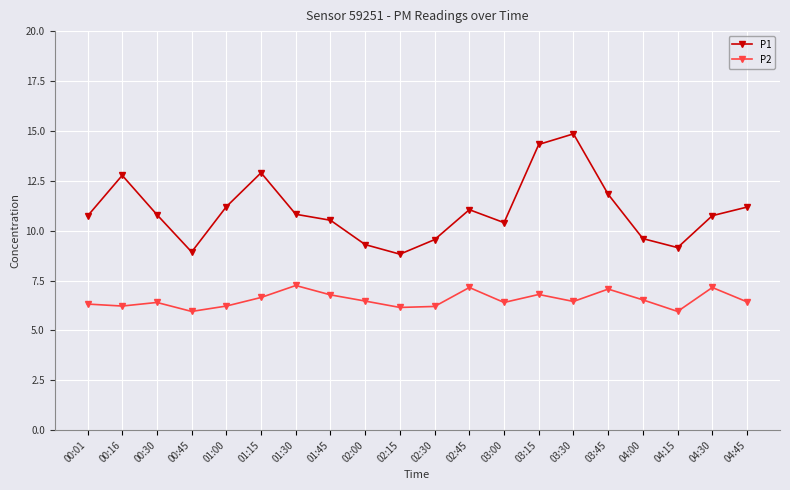

What value does the P2 series have at 04:30?

7.2